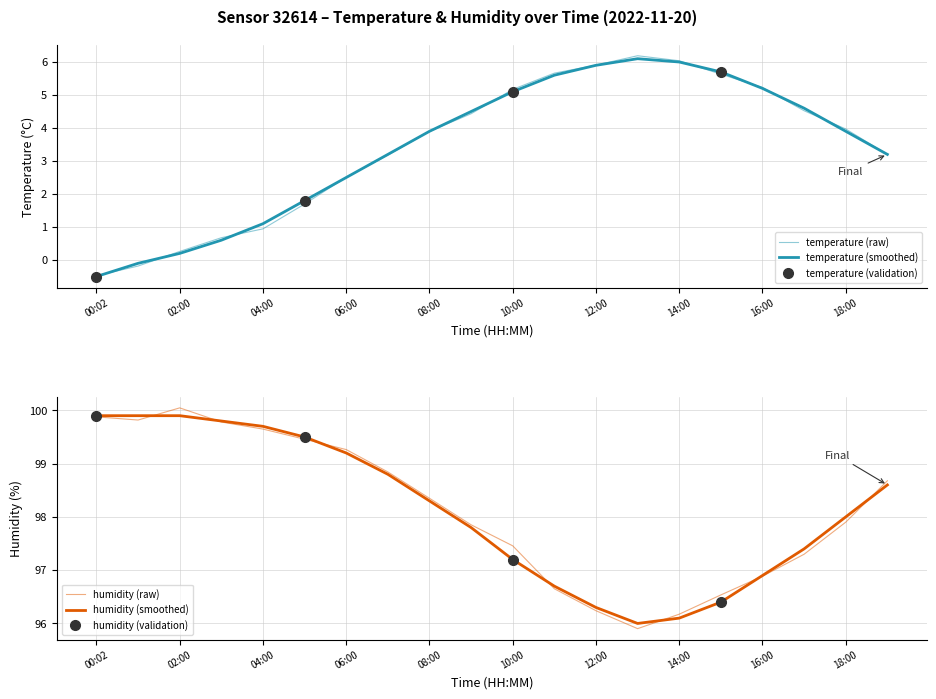

The value of temperature at 09:00 is 4.5. True or false?

True